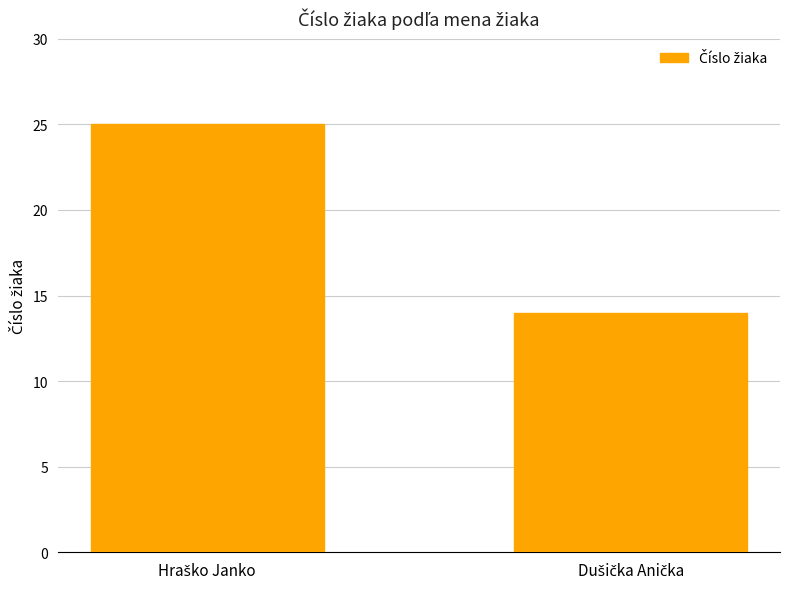

What is the difference between the maximum and minimum values?

11